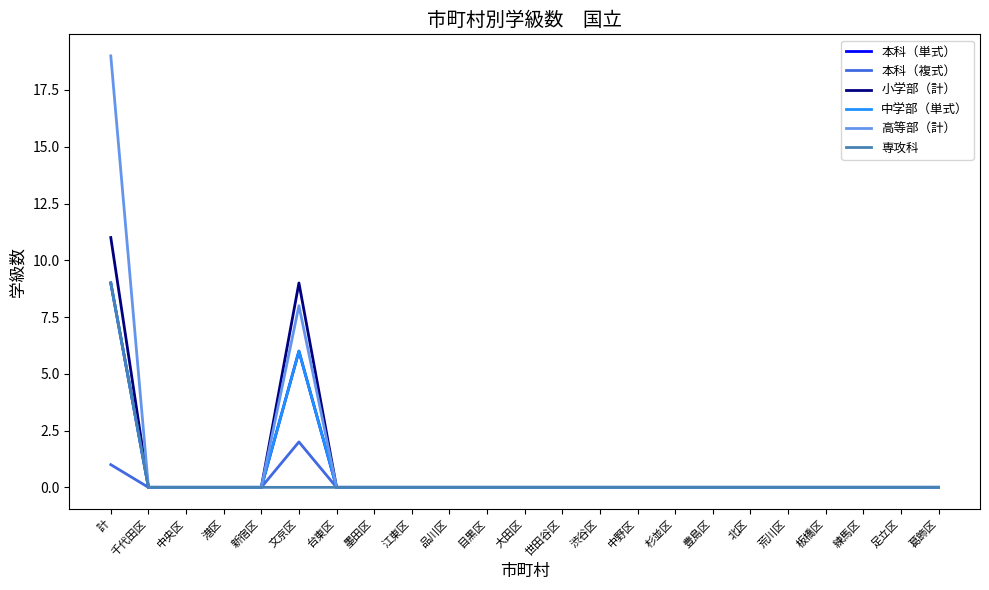

Count the 本科（複式） values in the range 0 to 1.

22